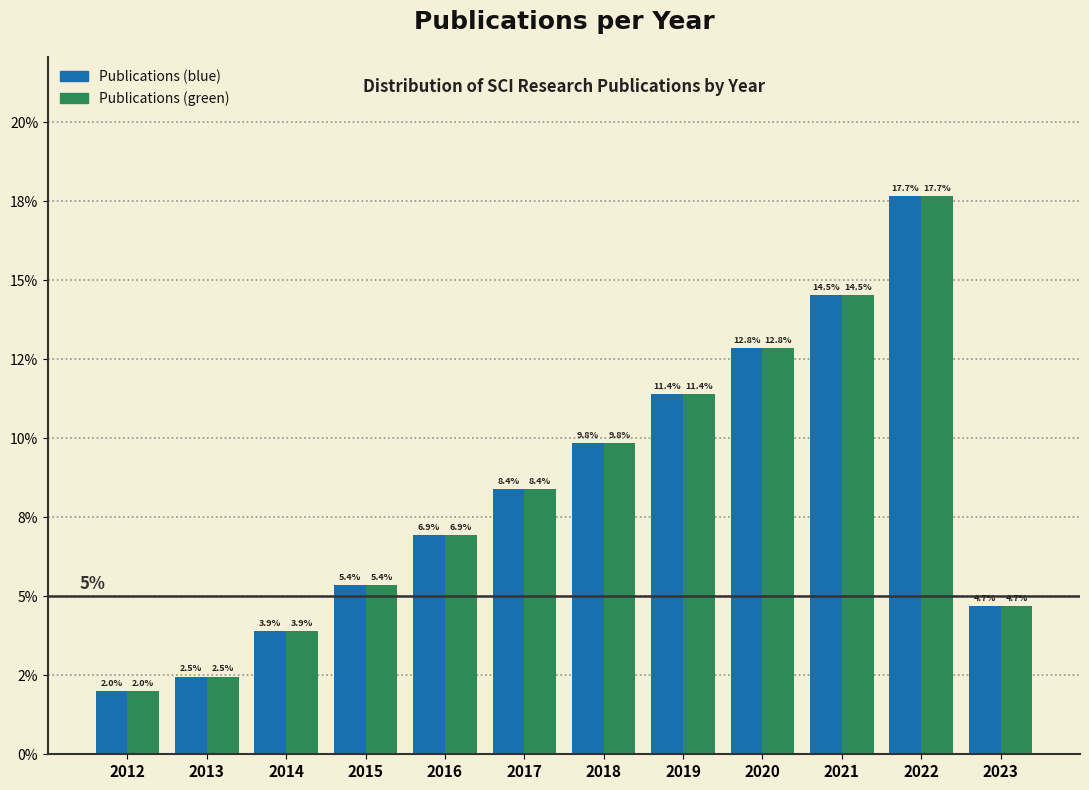

Does the chart contain any negative values?

No